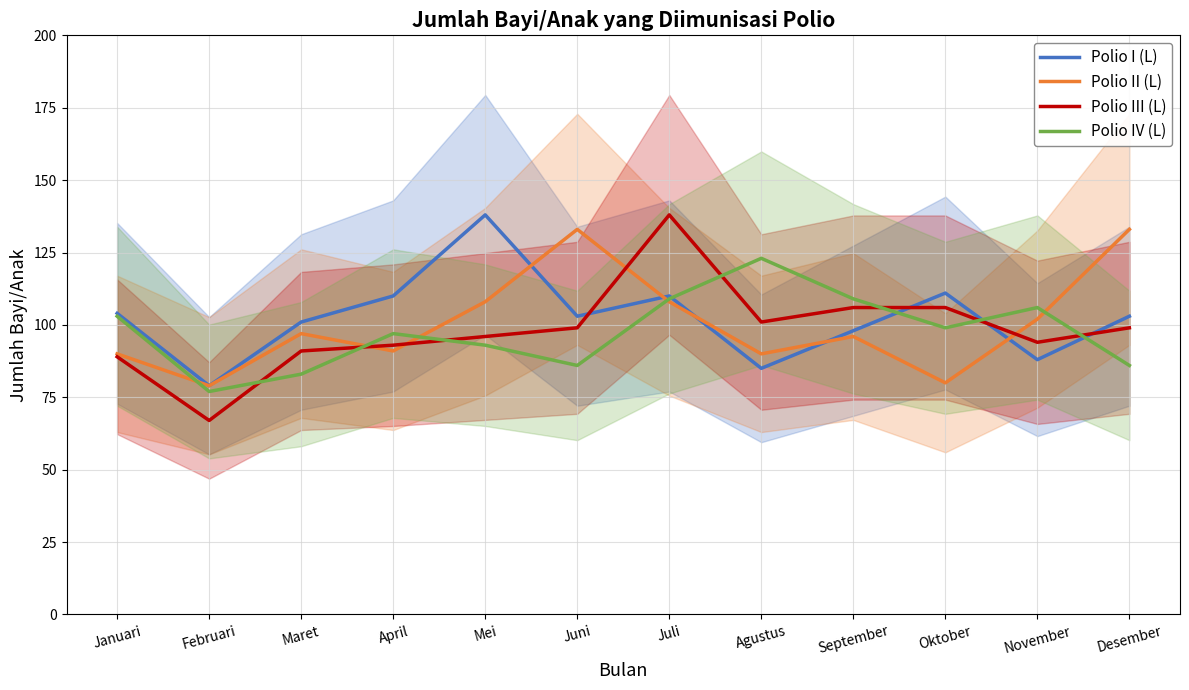

What is the lowest value of the Polio III (L) series?

67